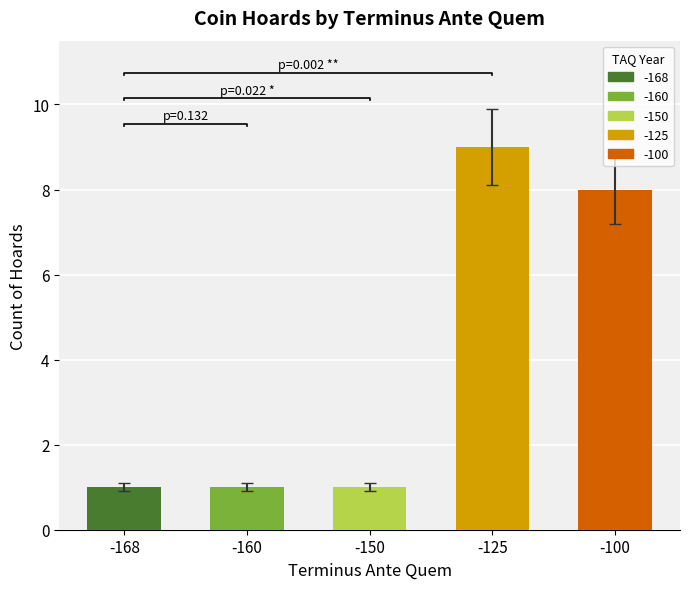

What is the value of the 5th bar from the left?

8